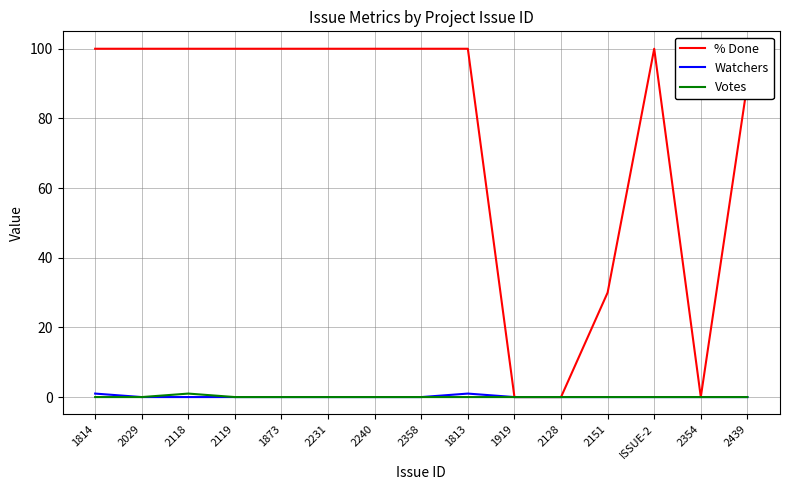

Reading right to left, list all the values displayed in this chart.

% Done: 2439=90	2354=0	ISSUE-2=100	2151=30	2128=0	1919=0	1813=100	2358=100	2240=100	2231=100	1873=100	2119=100	2118=100	2029=100	1814=100
Watchers: 2439=0	2354=0	ISSUE-2=0	2151=0	2128=0	1919=0	1813=1	2358=0	2240=0	2231=0	1873=0	2119=0	2118=0	2029=0	1814=1
Votes: 2439=0	2354=0	ISSUE-2=0	2151=0	2128=0	1919=0	1813=0	2358=0	2240=0	2231=0	1873=0	2119=0	2118=1	2029=0	1814=0